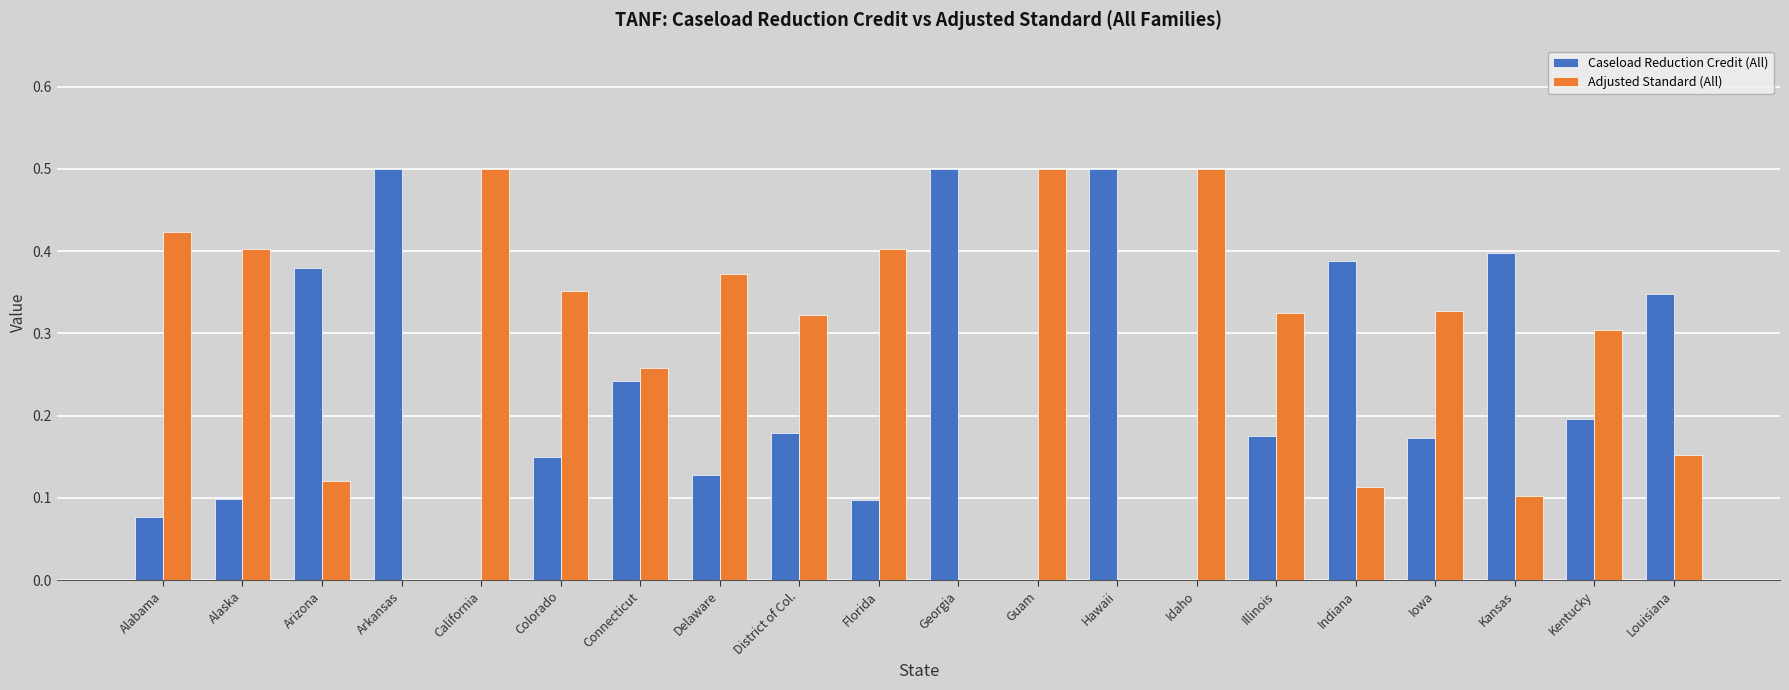

What are all the series names shown in the legend?

Caseload Reduction Credit (All), Adjusted Standard (All)